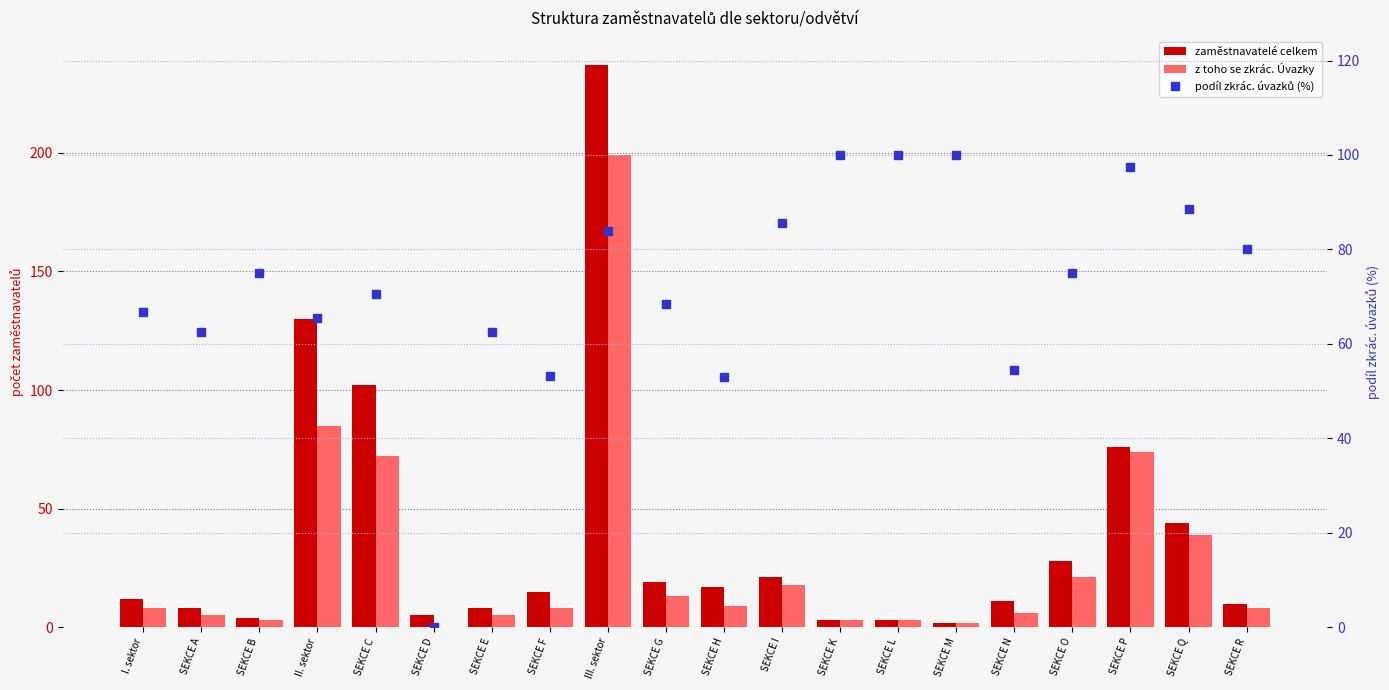

Reading left to right, transcribe all the data shown in this chart.

zaměstnavatelé celkem: 12.0	8.0	4.0	130.0	102.0	5.0	8.0	15.0	237.0	19.0	17.0	21.0	3.0	3.0	2.0	11.0	28.0	76.0	44.0	10.0
z toho se zkrác. Úvazky: 8.0	5.0	3.0	85.0	72.0	0.0	5.0	8.0	199.0	13.0	9.0	18.0	3.0	3.0	2.0	6.0	21.0	74.0	39.0	8.0
podíl zkrác. úvazků (%): 66.7	62.5	75.0	65.4	70.6	0.0	62.5	53.3	84.0	68.4	52.9	85.7	100.0	100.0	100.0	54.5	75.0	97.4	88.6	80.0